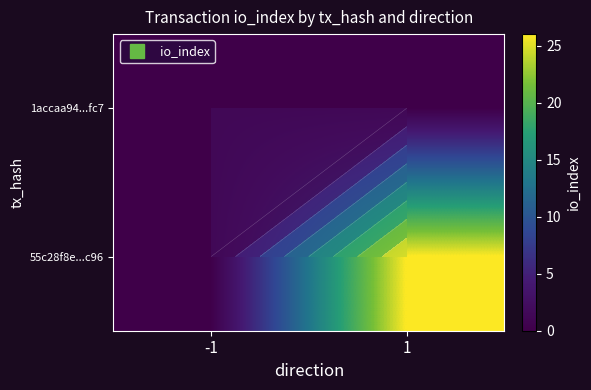

Which label corresponds to the largest value in the chart?

1